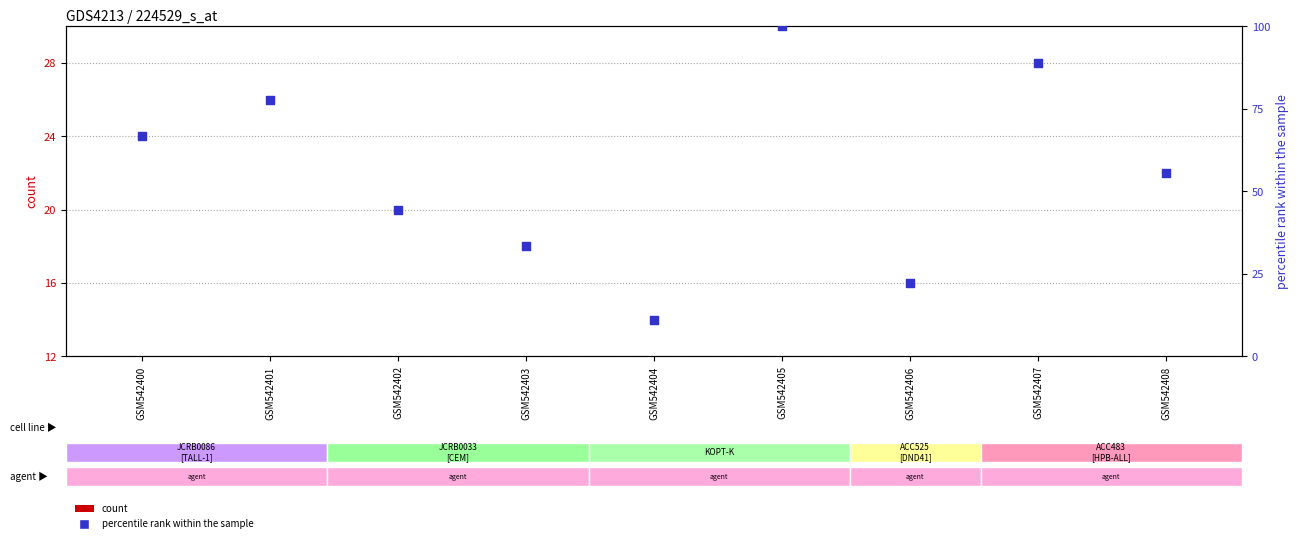

Which series has the widest spread of Y values?

percentile rank within the sample